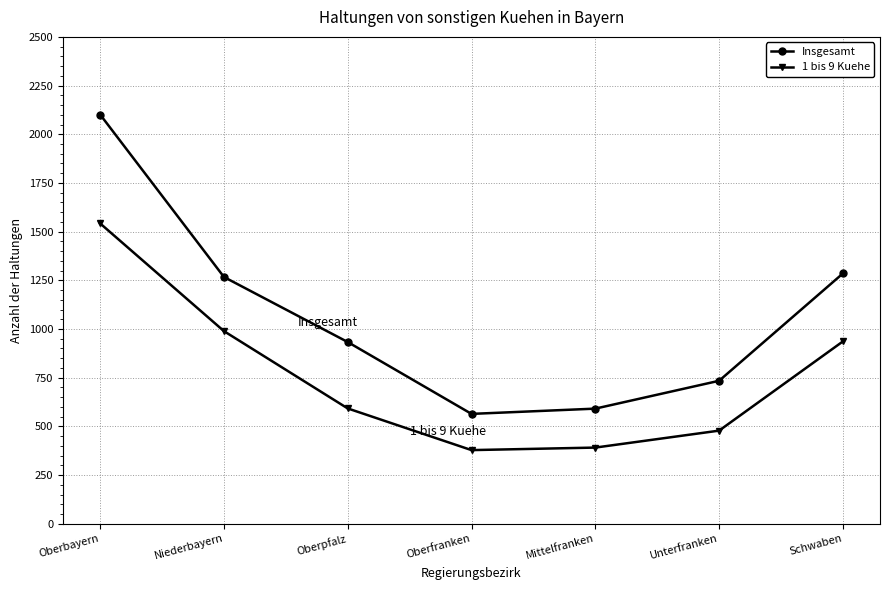

What value does the 1 bis 9 Kuehe series have at Oberfranken, to the nearest 50?

400